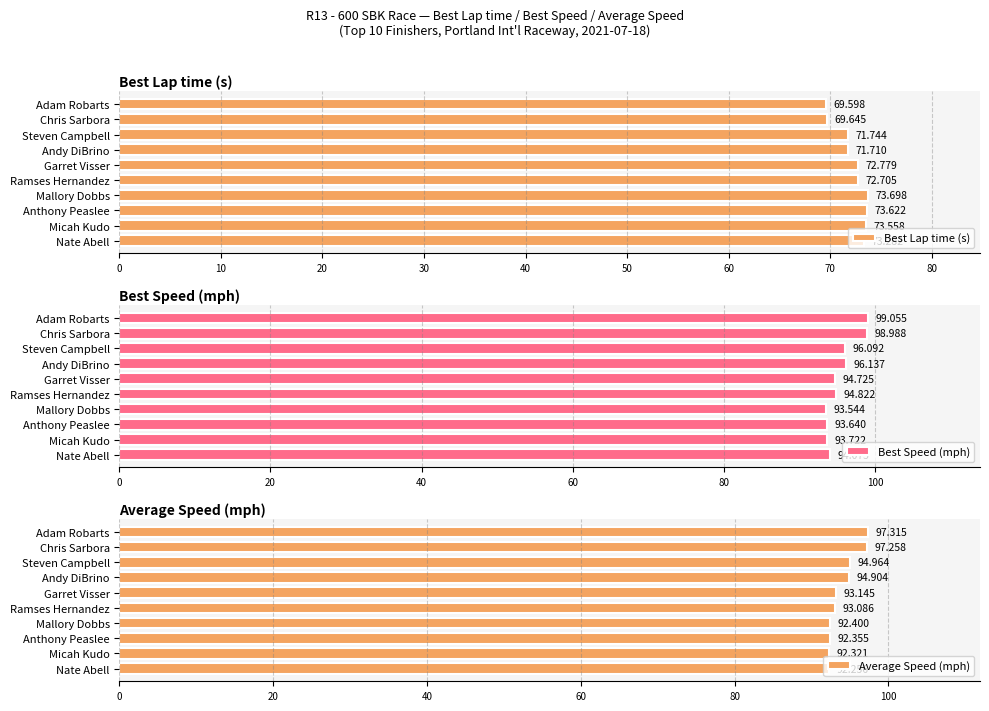

Does the chart contain stacked bars?

No